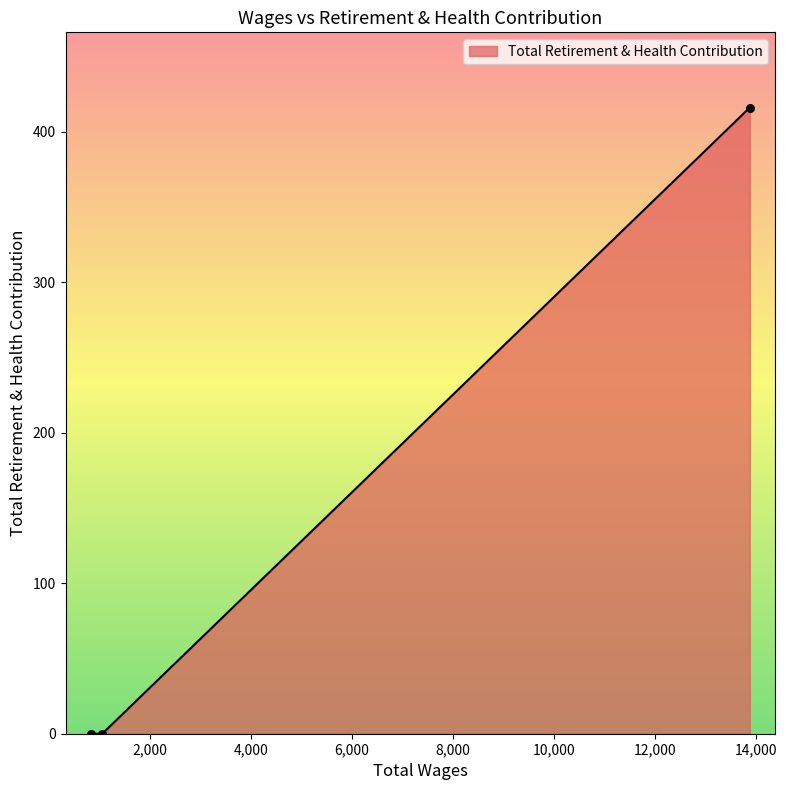

What is the change in value from 13869.0 to 1060.0?

-416